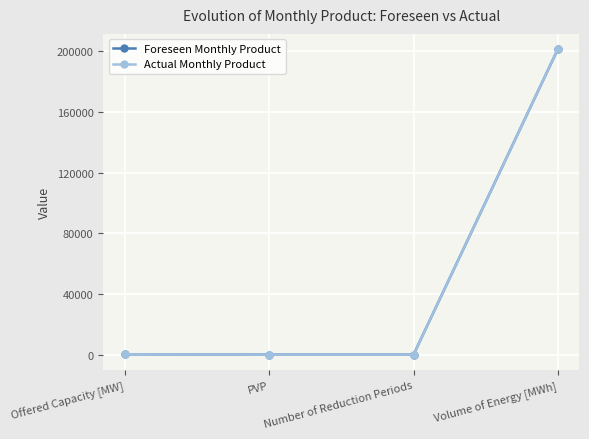

Which category has the lowest value in the Actual Monthly Product series?

Number of Reduction Periods